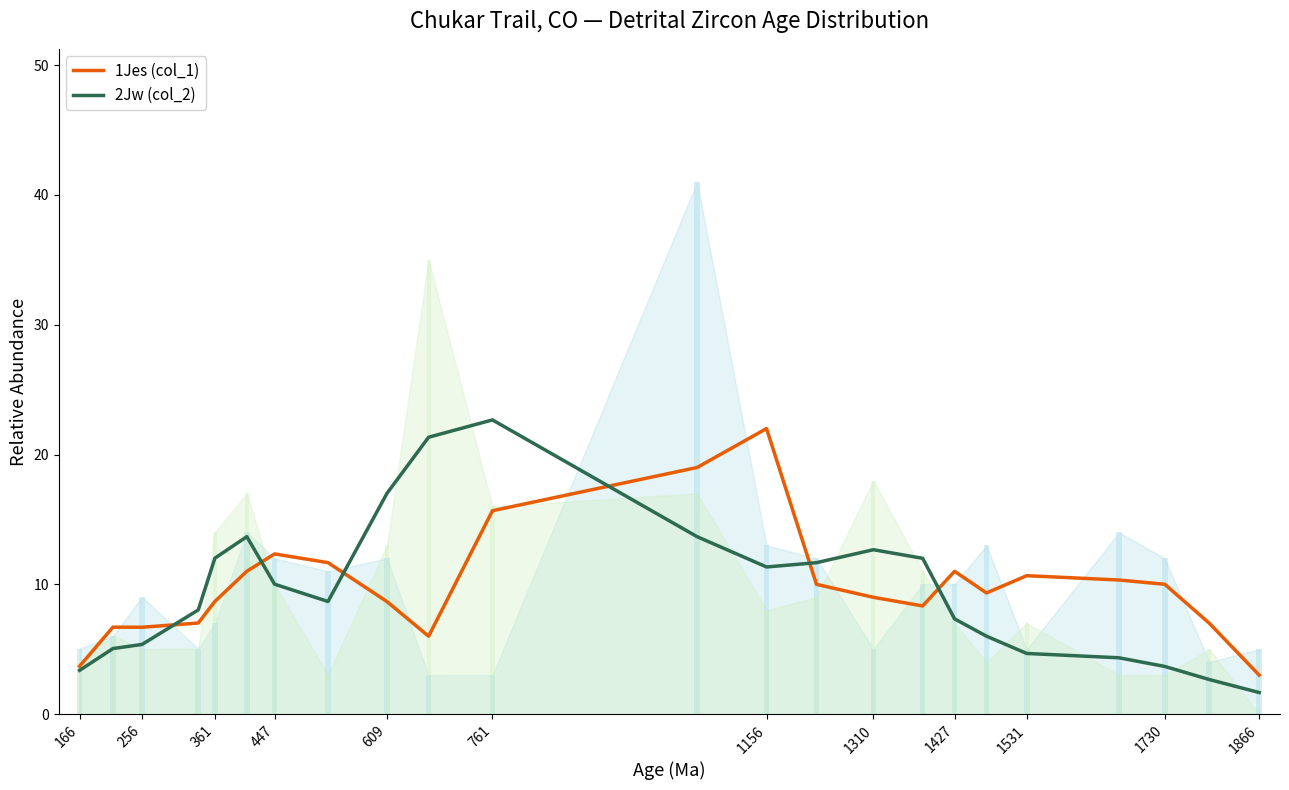

Which series has the largest total across all categories?

1Jes (col_1)